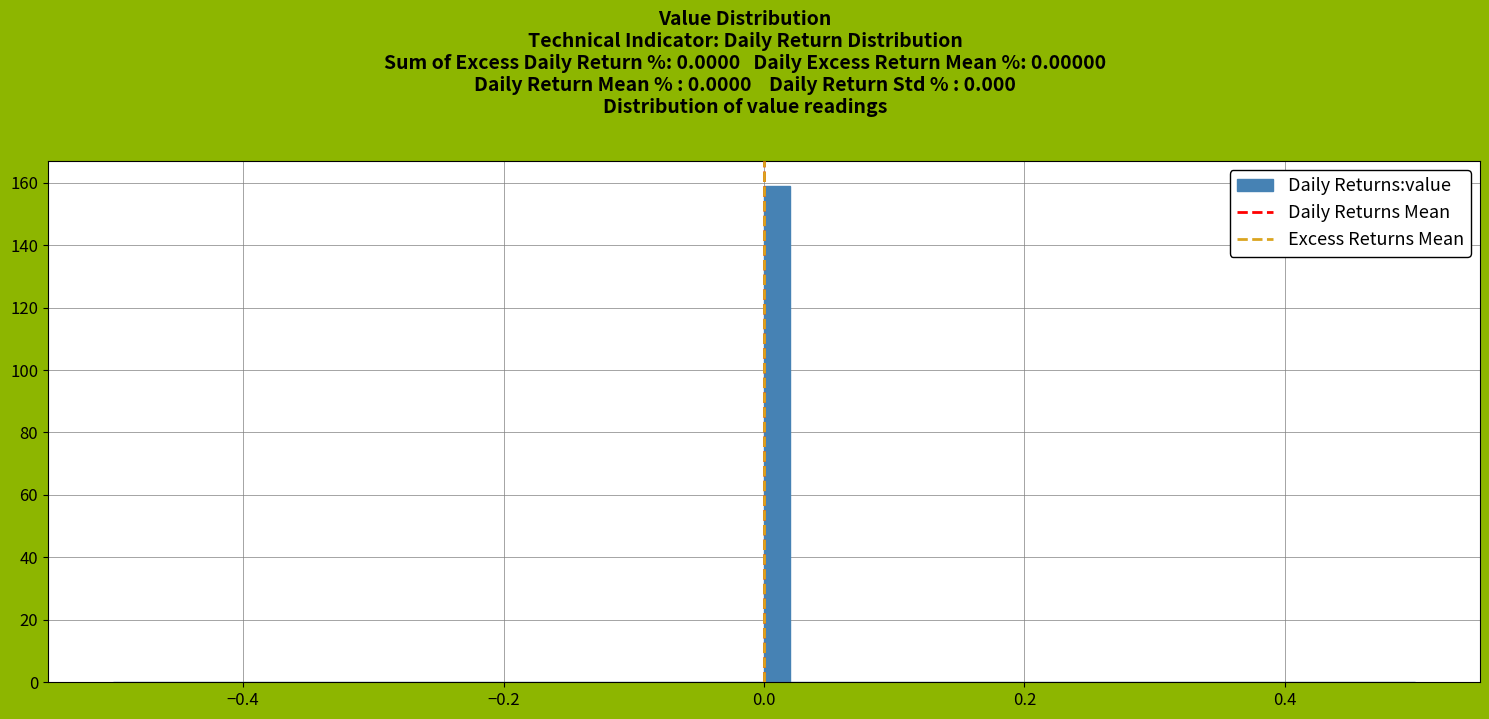

Around what value on the x-axis is the tallest bar? Give the approximate position of its centre, as read against the axis.

0.02